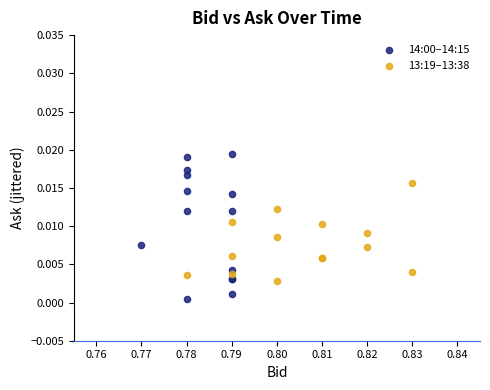

Which series has the widest spread of Y values?

14:00–14:15